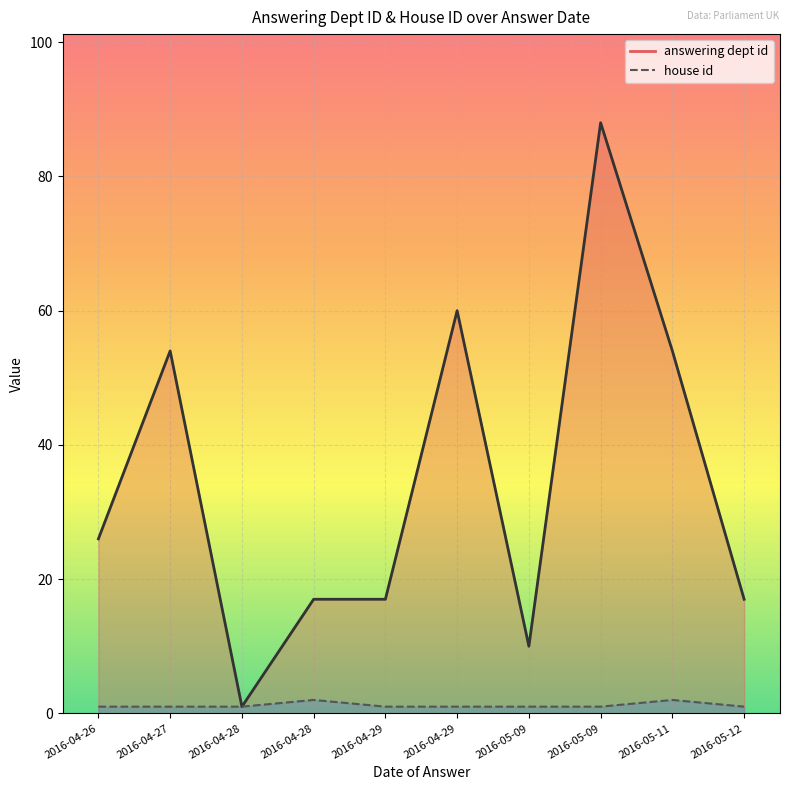

True or false: answering dept id line has more than 2 interior local peaks.

True